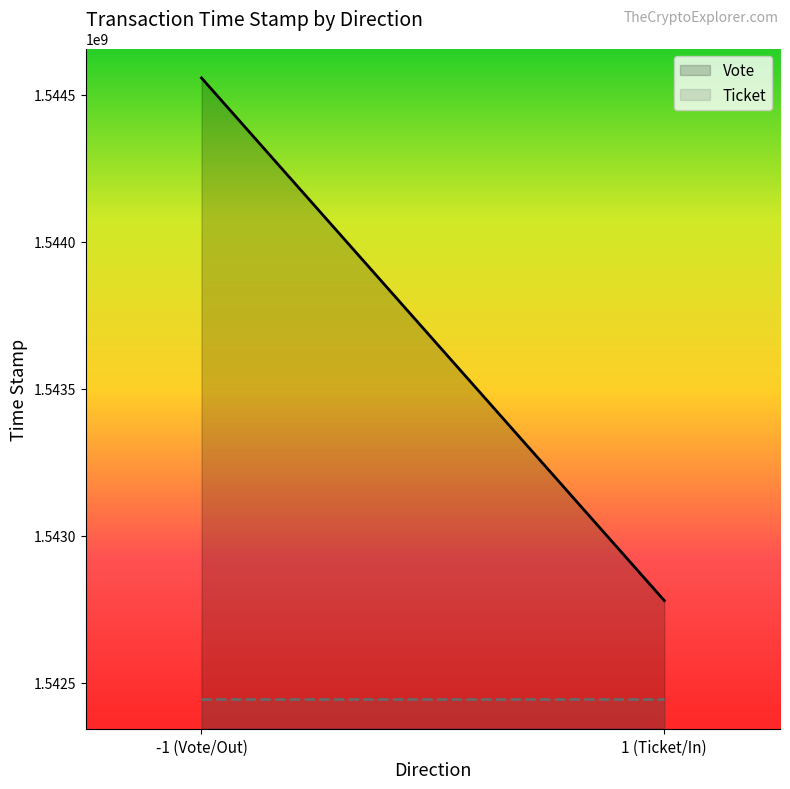

Between 1 (Ticket/In) and -1 (Vote/Out), which is larger?

-1 (Vote/Out)